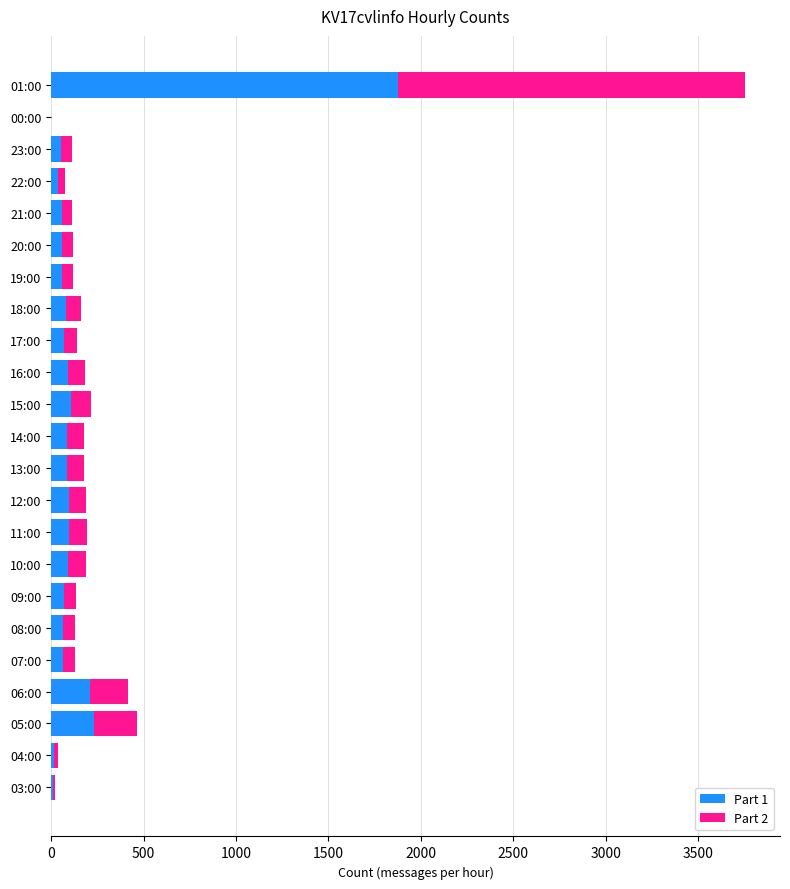

True or false: Part 1 has a value of 233 at 05:00.

True